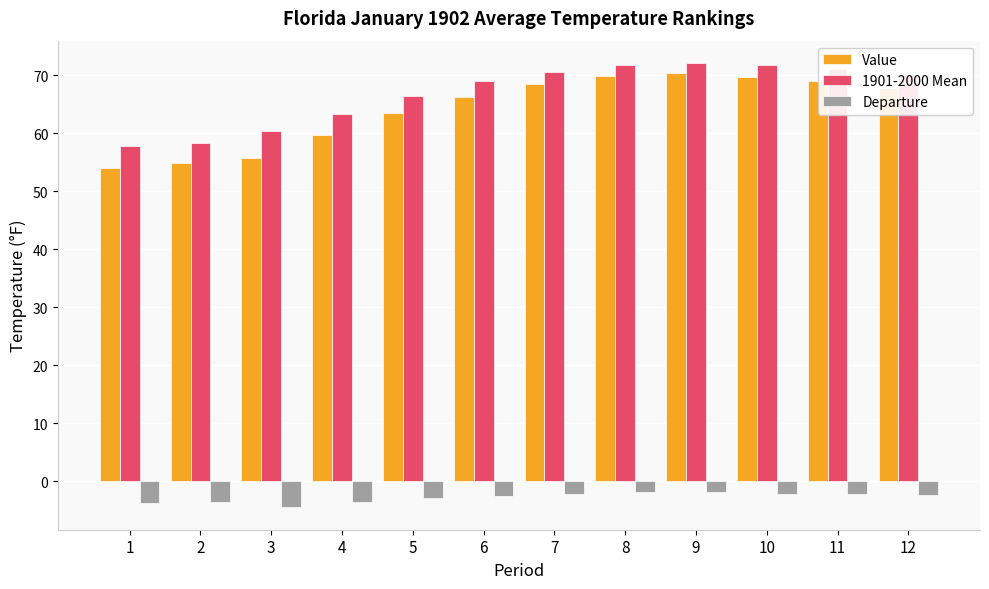

What is the value of the Departure bar at the 12th from the left?

-2.3